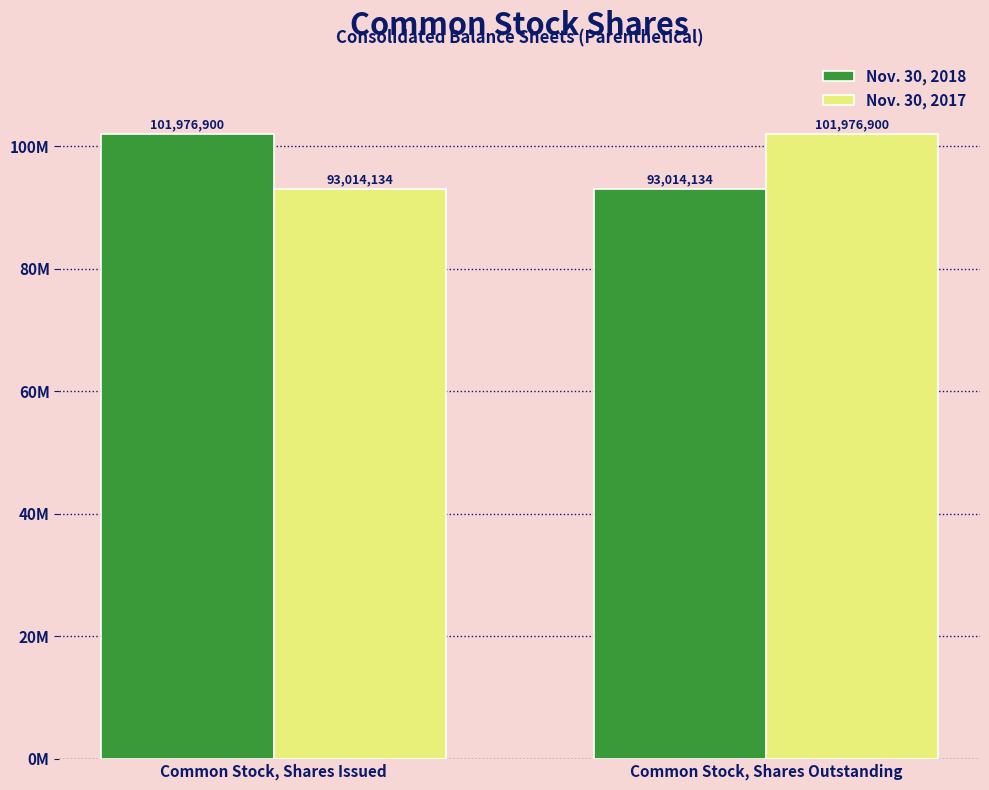

What are all the series names shown in the legend?

Nov. 30, 2018, Nov. 30, 2017